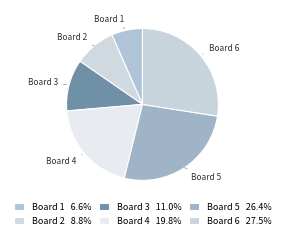

What is the ratio of the value at Board 3 to the value at Board 5?

0.4